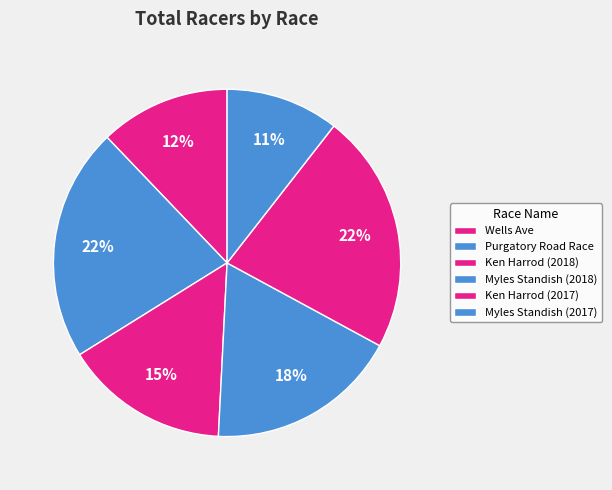

True or false: Purgatory Road Race accounts for 22% of the total.

True